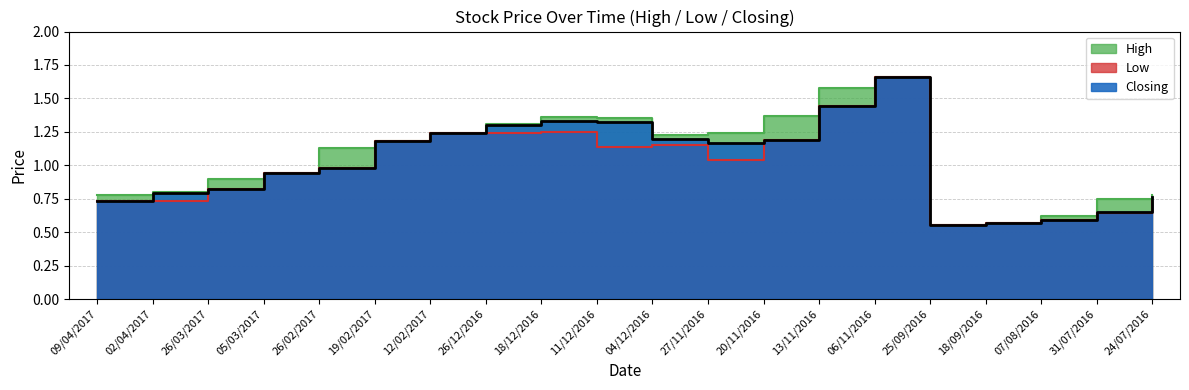

Rank the series by their maximum value, from highest to lowest.

High, Low, Closing